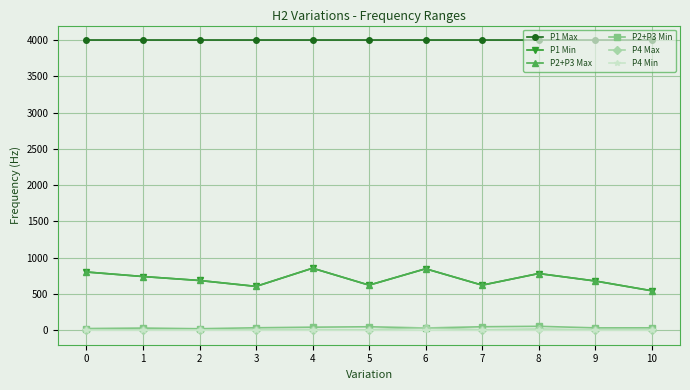

Does the chart display data point markers on the line(s)?

Yes